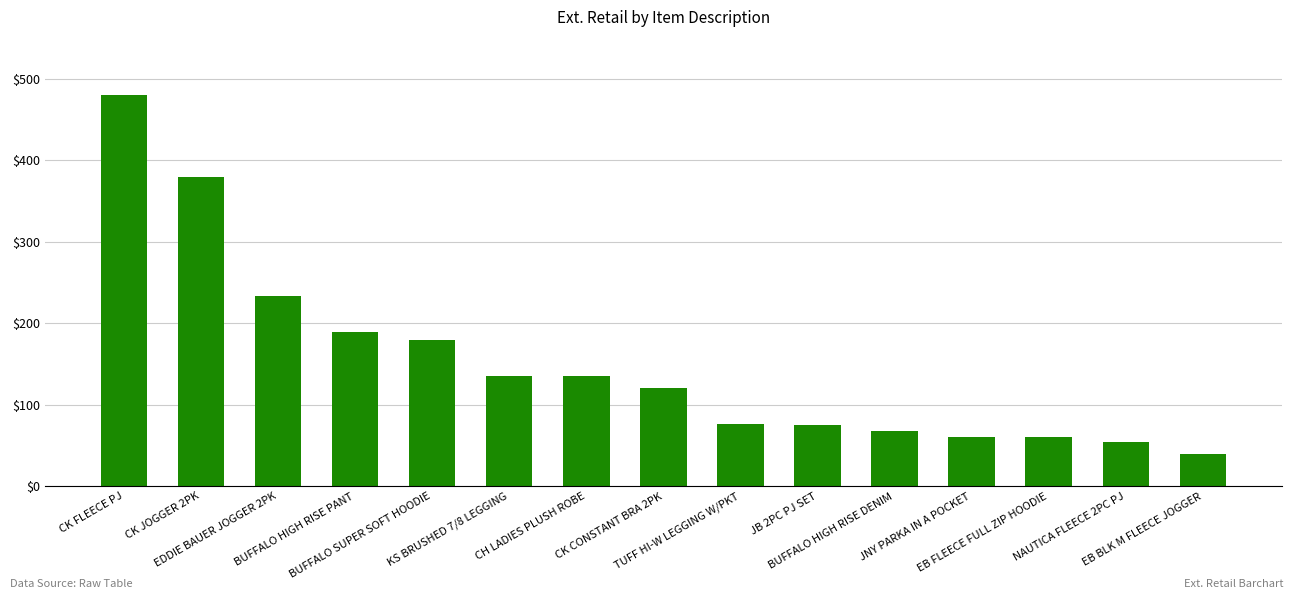

What value does the data have at BUFFALO HIGH RISE PANT?

189.9